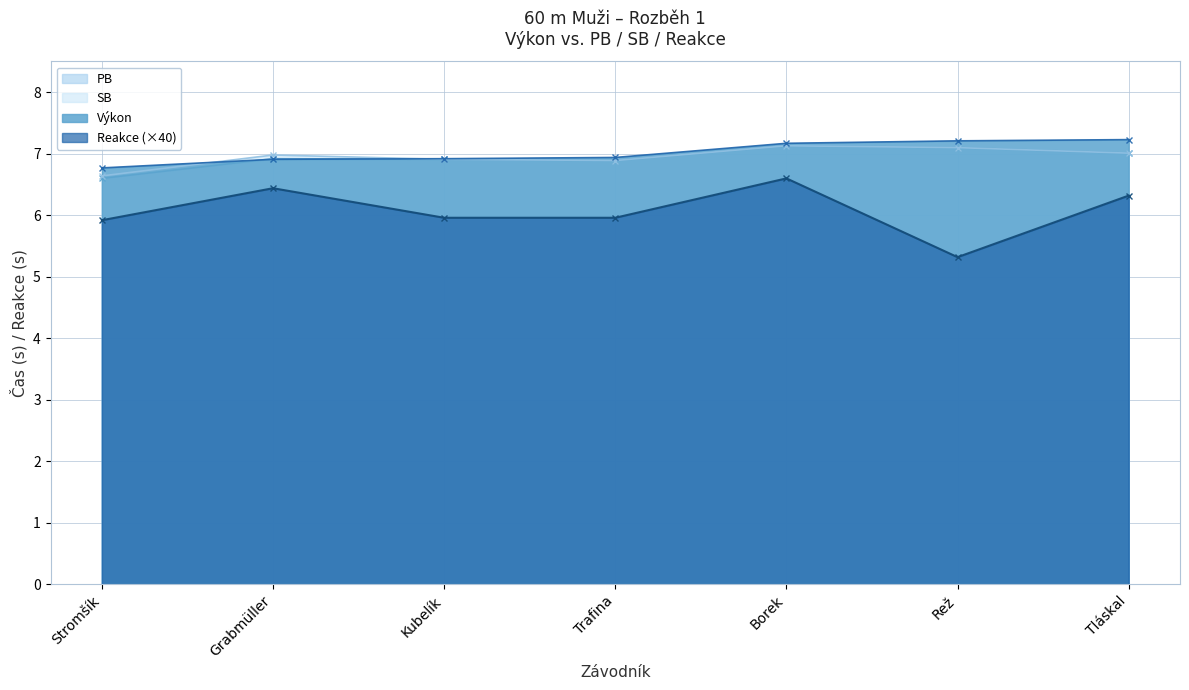

Reading right to left, extract all data points from this chart.

Výkon: Tláskal=7.2	Rež=7.2	Borek=7.2	Trafina=6.9	Kubelík=6.9	Grabmüller=6.9	Stromšík=6.8
PB: Tláskal=7.0	Rež=7.1	Borek=7.1	Trafina=6.9	Kubelík=6.9	Grabmüller=6.9	Stromšík=6.6
SB: Tláskal=7.0	Rež=7.1	Borek=7.1	Trafina=6.9	Kubelík=6.9	Grabmüller=7.0	Stromšík=6.6
Reakce: Tláskal=6.3	Rež=5.3	Borek=6.6	Trafina=6.0	Kubelík=6.0	Grabmüller=6.4	Stromšík=5.9